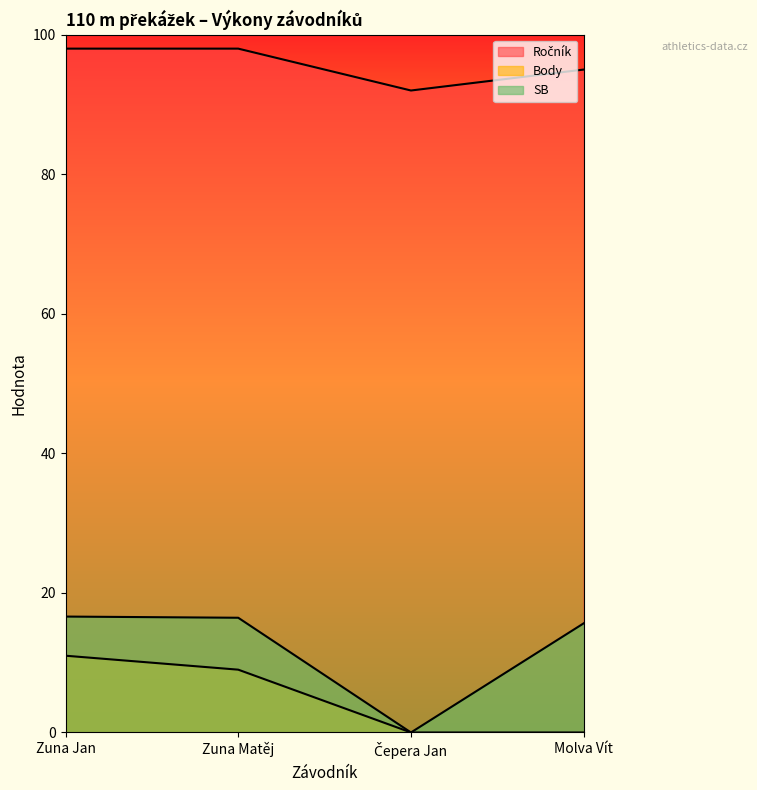

What position from the left is Molva Vít?

4